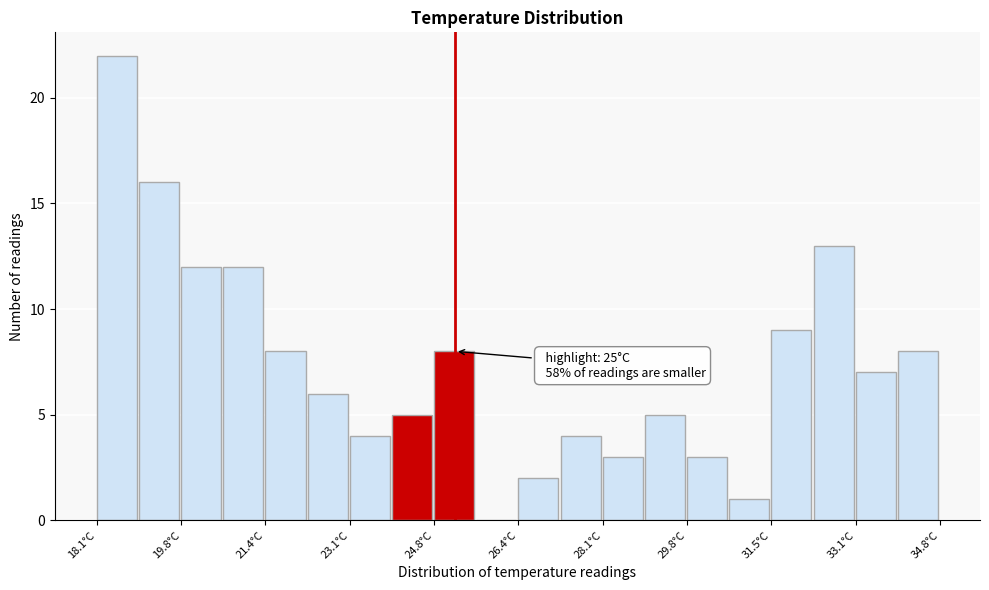

Over which range of the x-axis is the bar tallest?

18.2 to 19.0